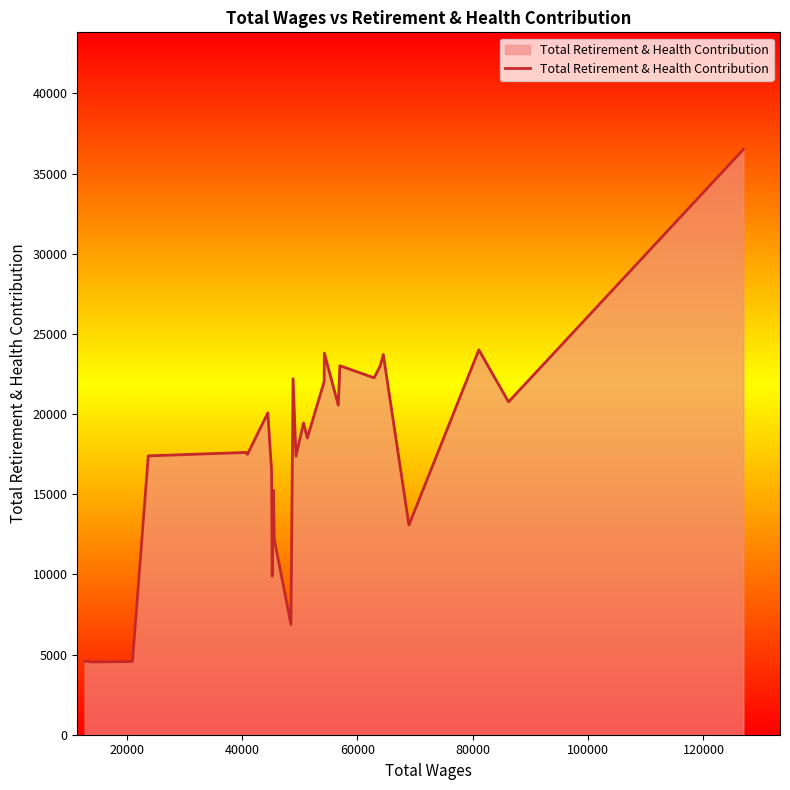

What is the smallest value displayed?

4537